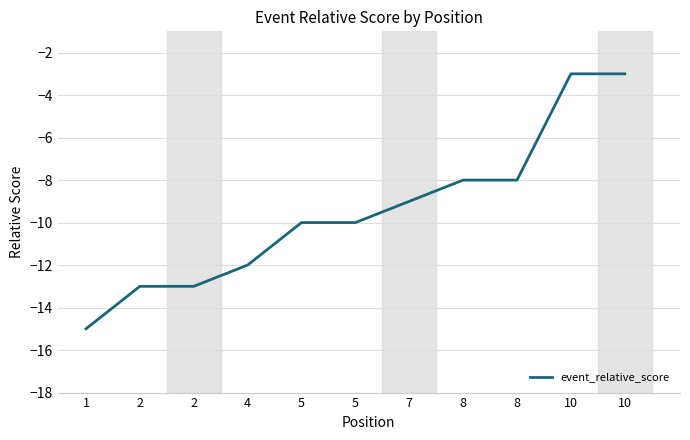

What is the sum of all values?

-104